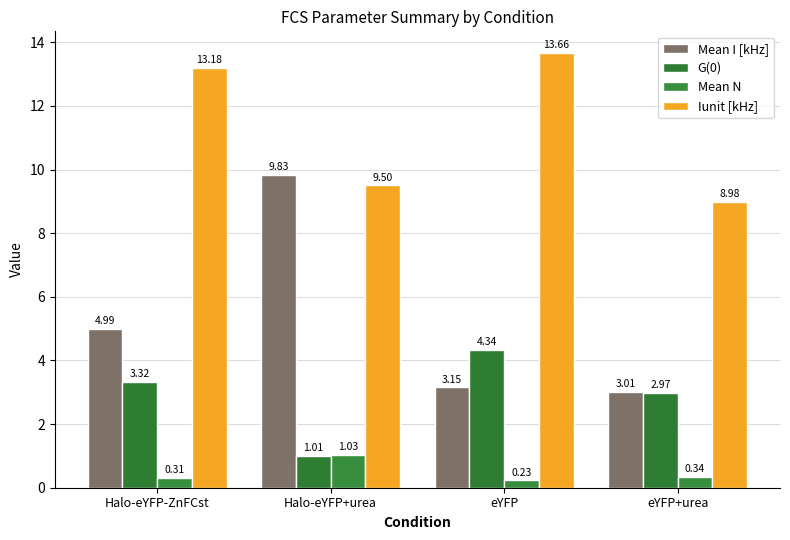

At Halo-eYFP+urea, list the series in order from largest to smallest.

Mean I [kHz], Iunit [kHz], Mean N, G(0)